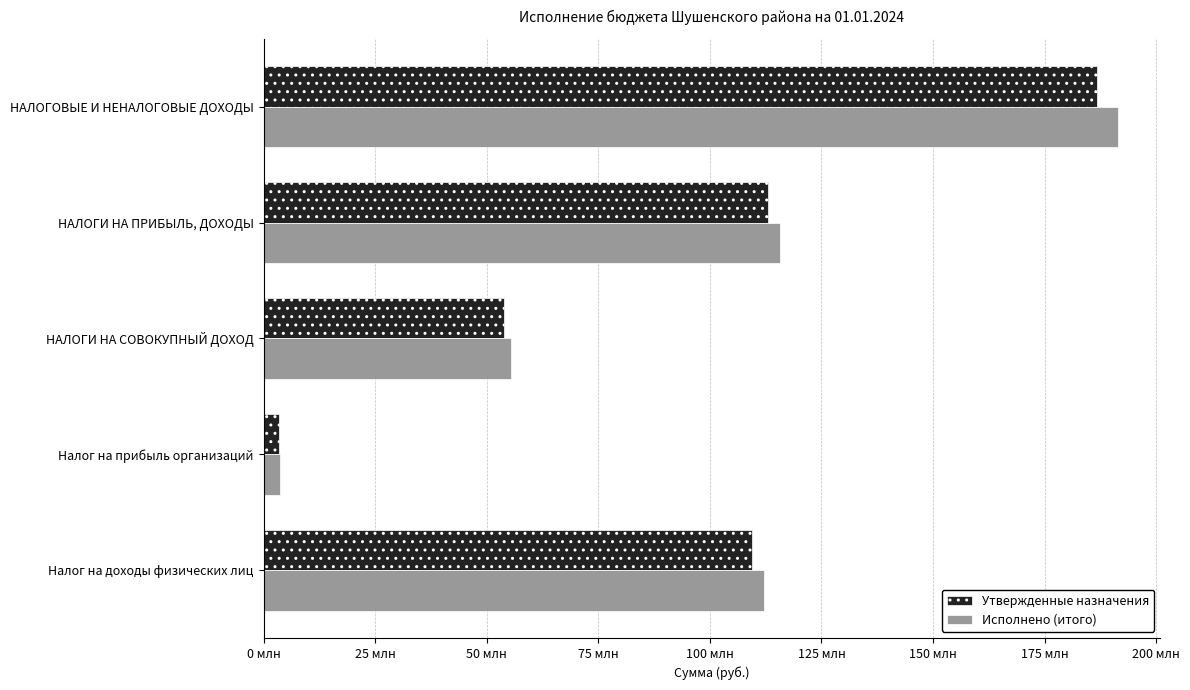

What are all the series names shown in the legend?

Утвержденные назначения, Исполнено (итого)